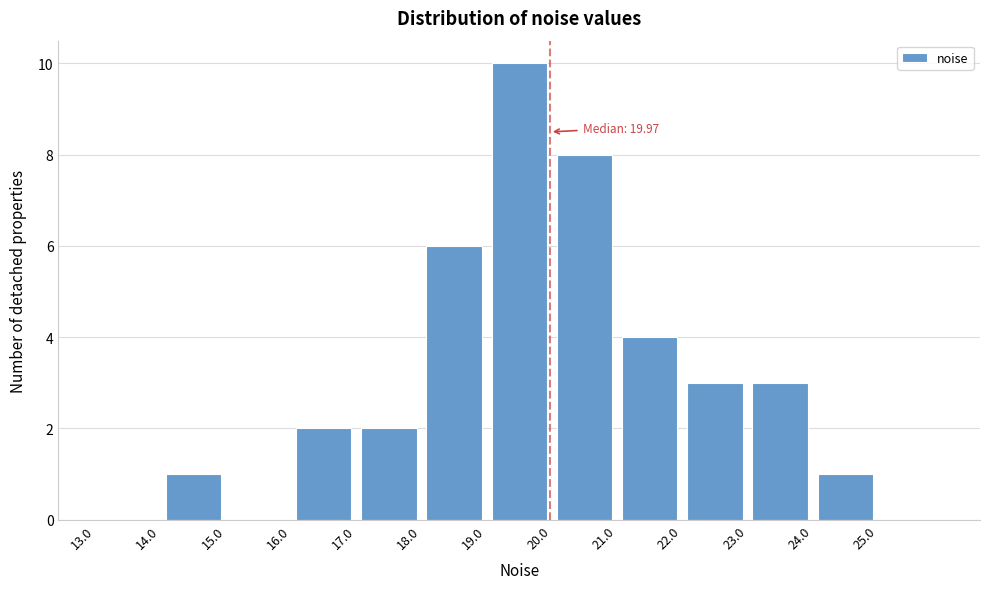

Which range on the x-axis has the tallest bar?

19 to 20